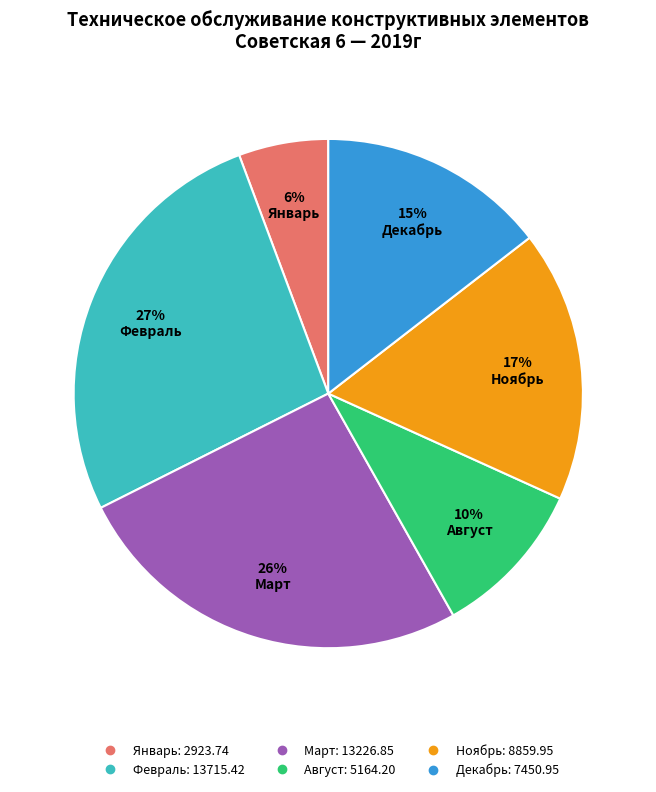

Does any single category account for the majority?

No